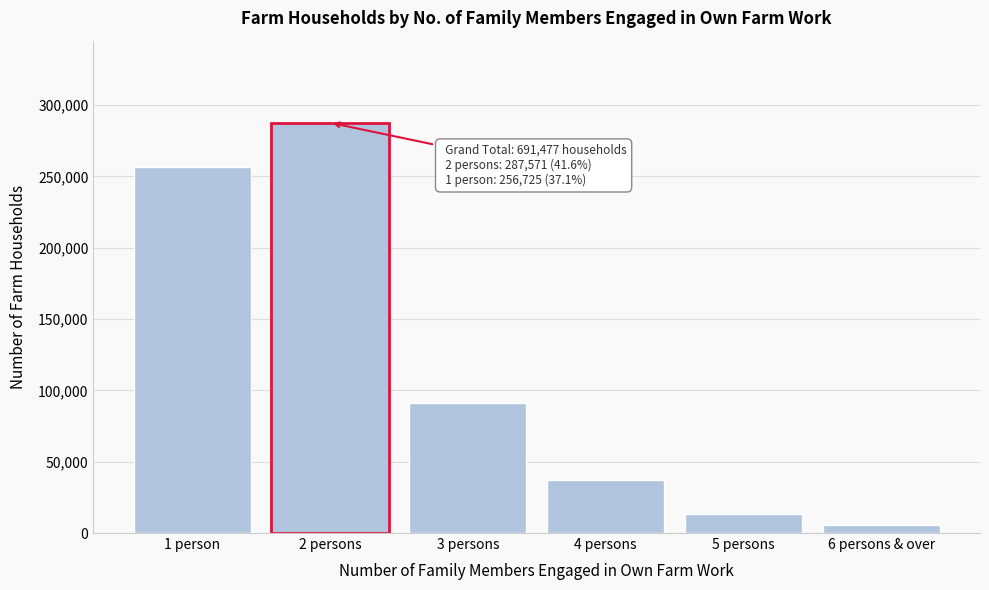

Reading right to left, list all the values displayed in this chart.

5503	13111	37110	91457	287571	256725